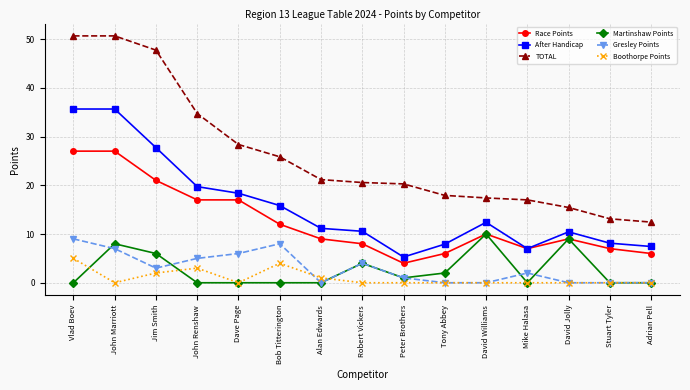

The value of Martinshaw Points at Tony Abbey is 2.0. True or false?

True